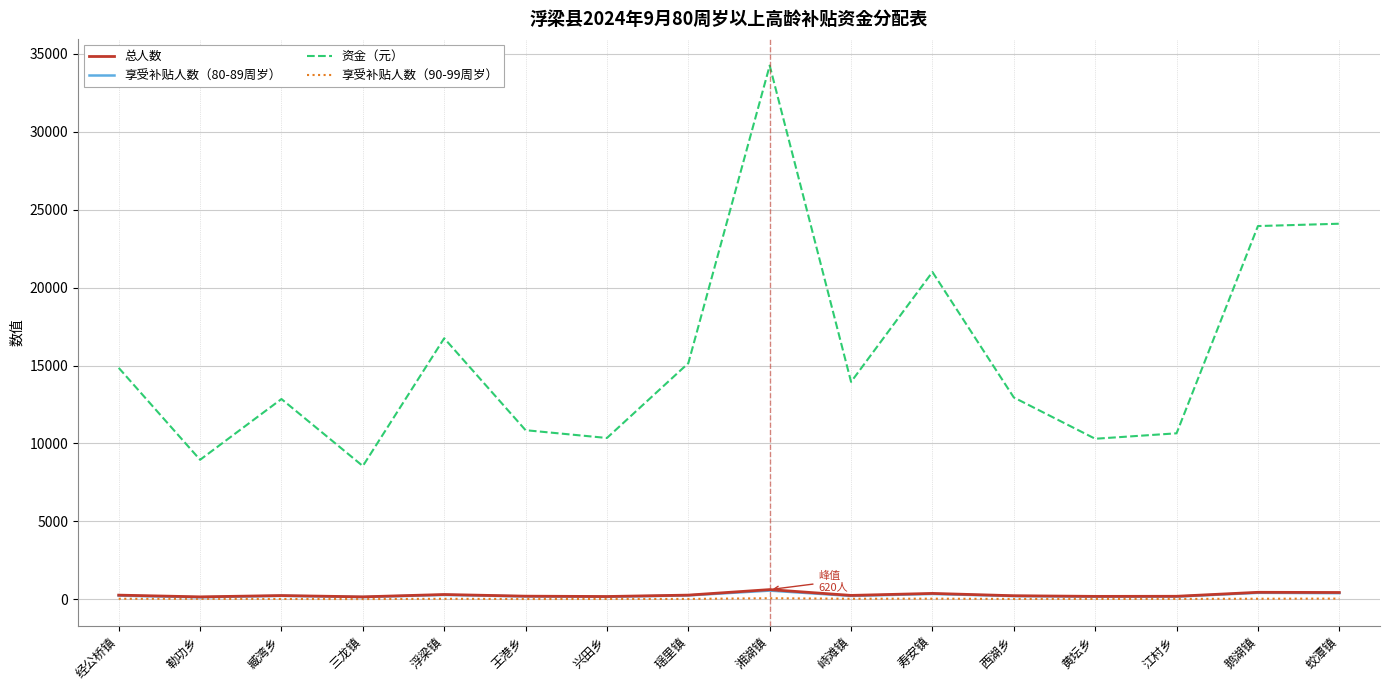

What is the approximate value of 总人数 at 江村乡, to the nearest 10?

190